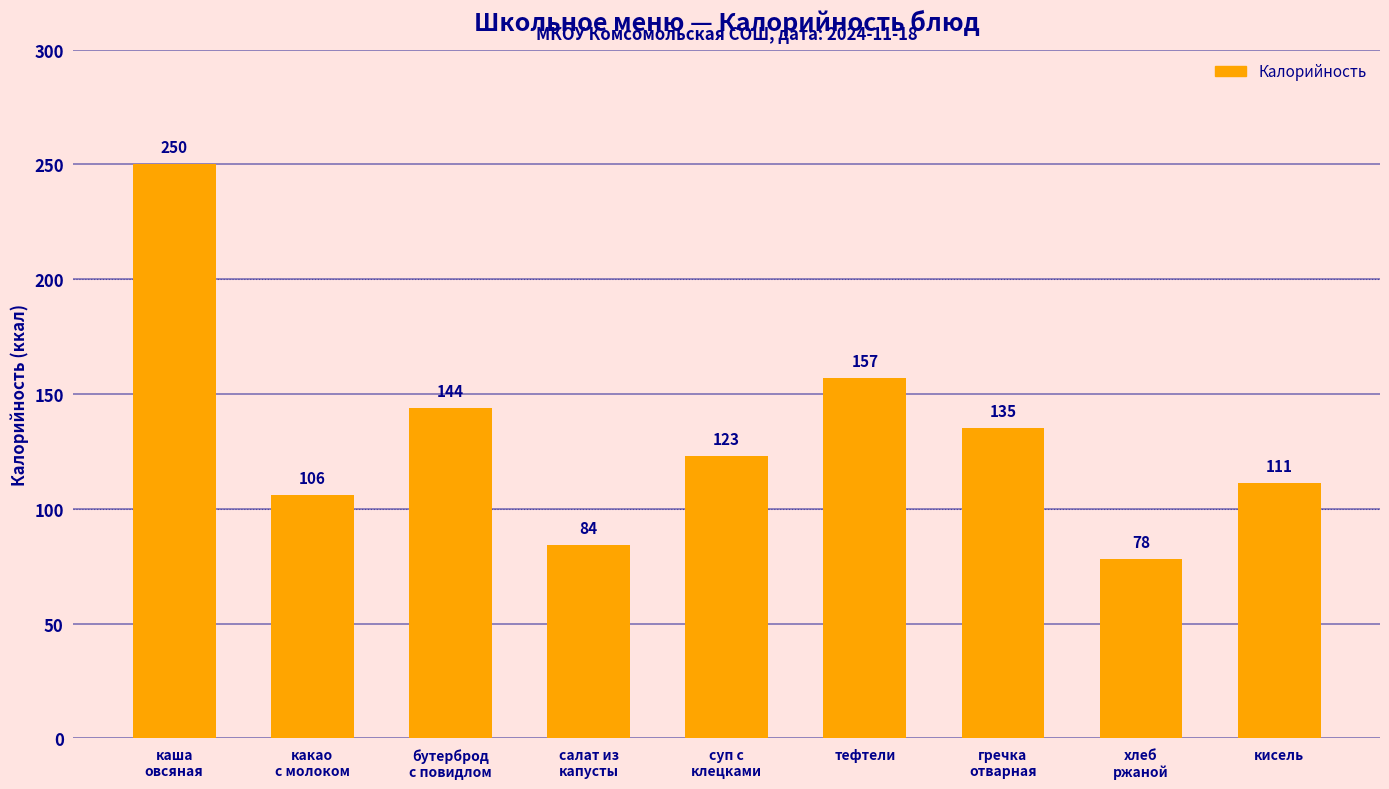

How many data points are less than 123?

4